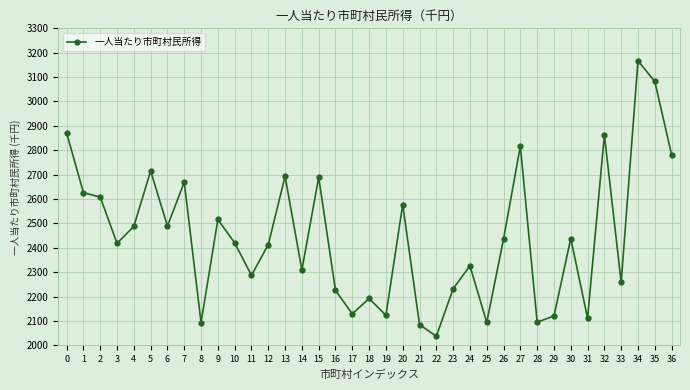

At which category does the chart reach its peak across all series?

34